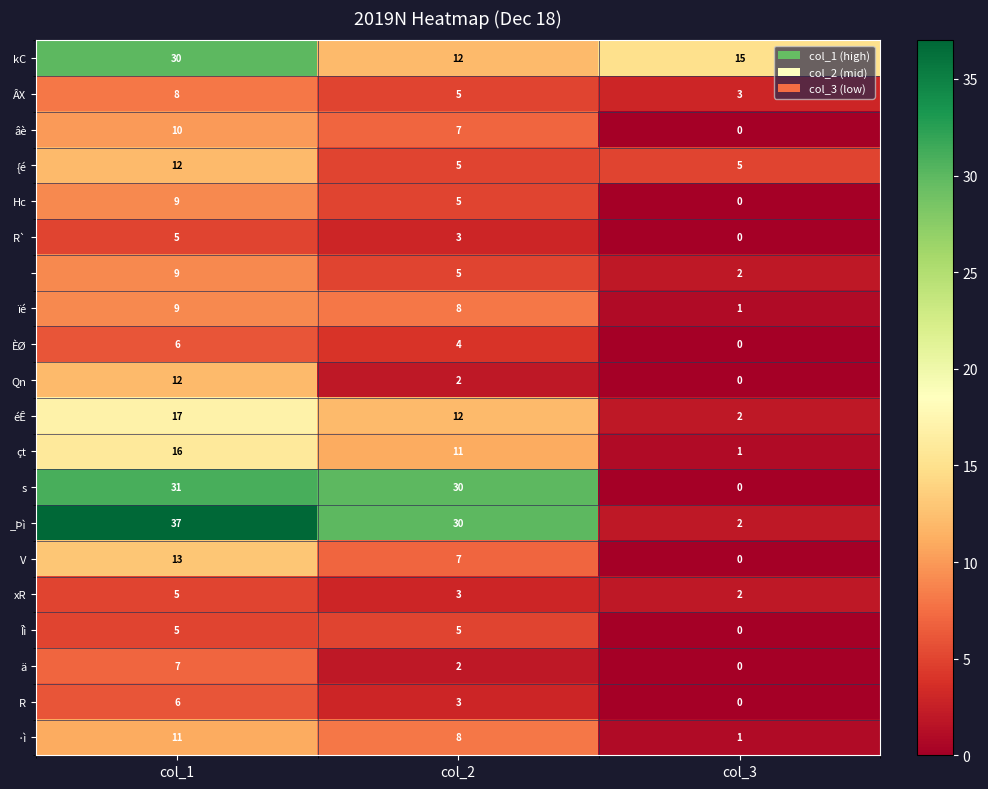

Which label corresponds to the smallest value in the chart?

col_3